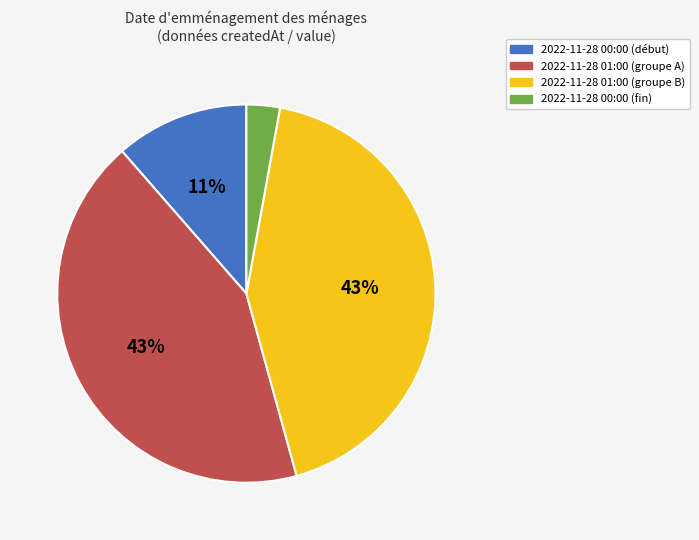

To the nearest percent, what is the average slice percentage?

25%